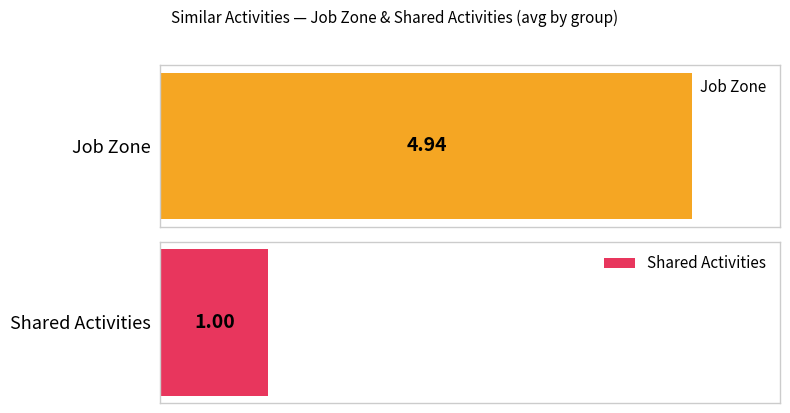

The value of Shared Activities at 14 is 0. True or false?

False